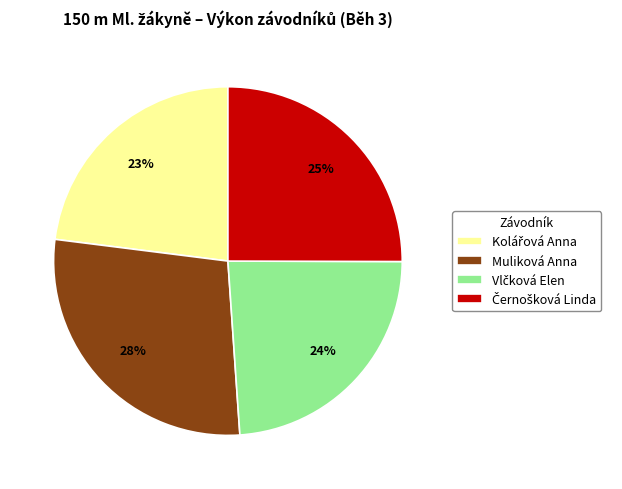

To the nearest percent, what is the average slice percentage?

25%